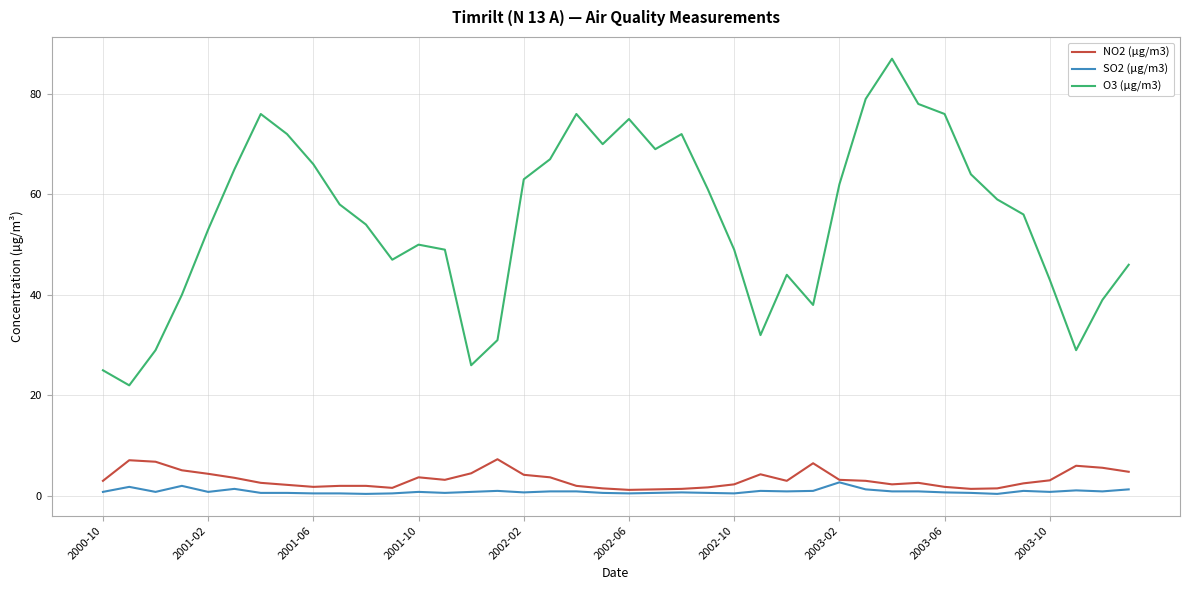

What is the greatest value displayed?

87.0